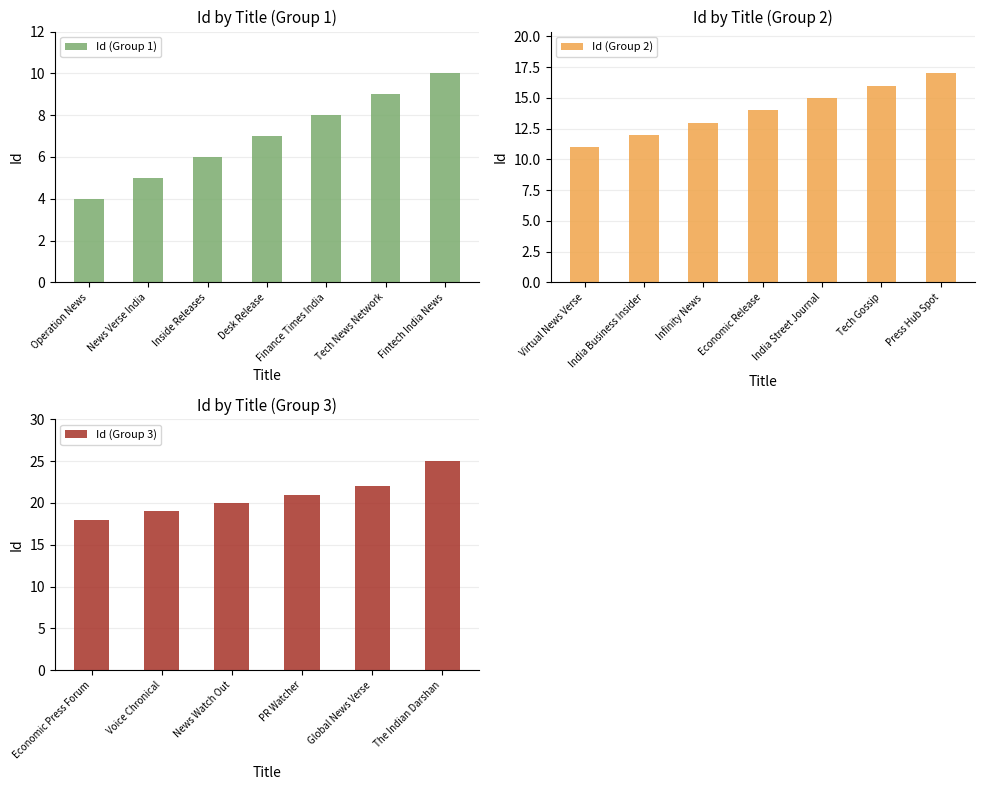

Rank the categories by value from highest to lowest.

The Indian Darshan, Global News Verse, PR Watcher, News Watch Out, Voice Chronical, Economic Press Forum, Press Hub Spot, Tech Gossip, India Street Journal, Economic Release, Infinity News, India Business Insider, Virtual News Verse, Fintech India News, Tech News Network, Finance Times India, Desk Release, Inside Releases, News Verse India, Operation News